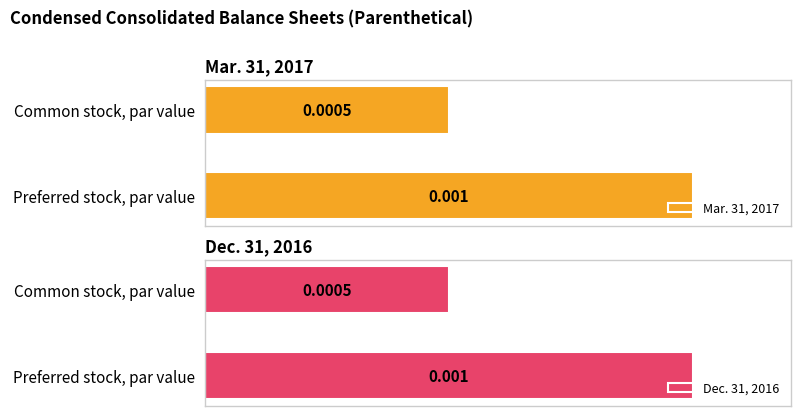

Which series has the largest range (max minus min)?

Mar. 31, 2017